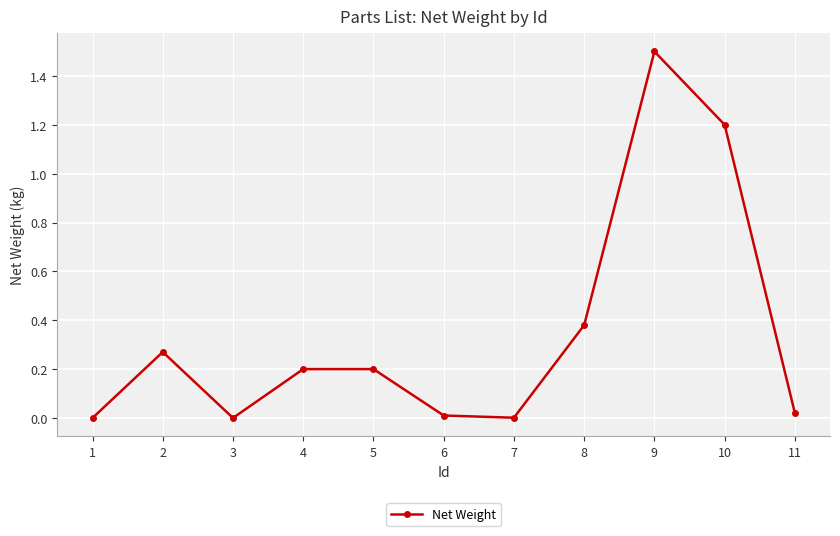

Count the number of categories in the chart.

11